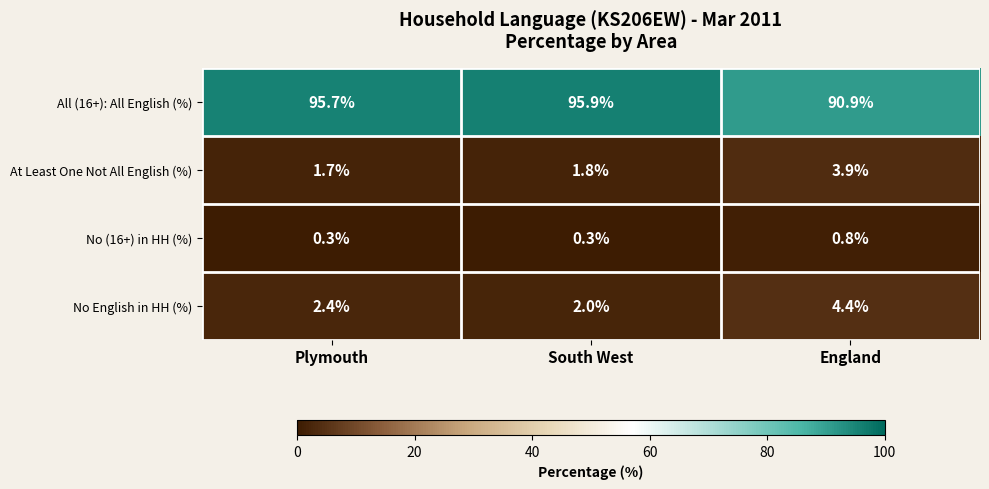

What is the total value across all series at Plymouth?

100.1